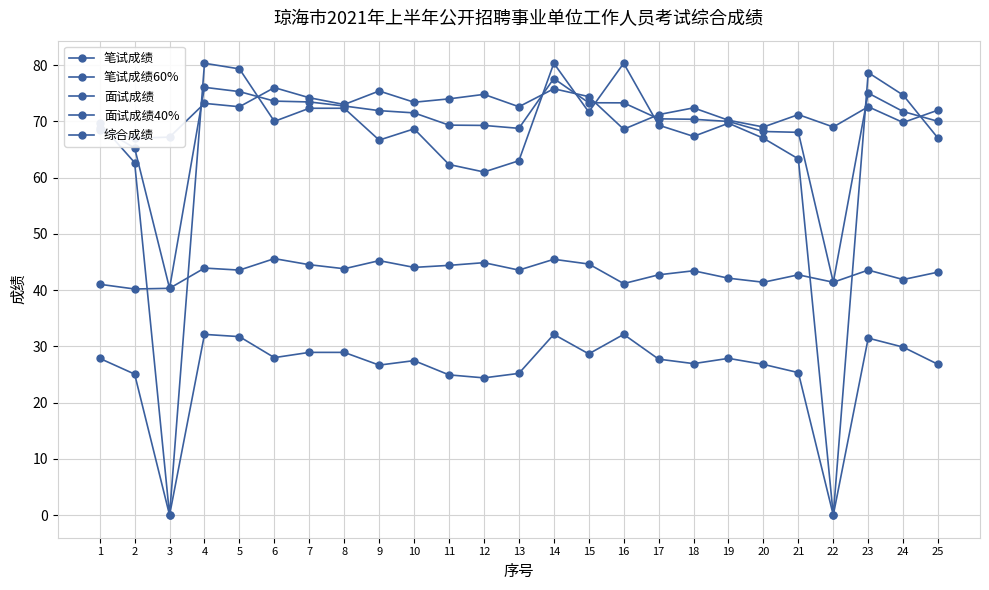

Which has a higher value, 3 or 22?

22